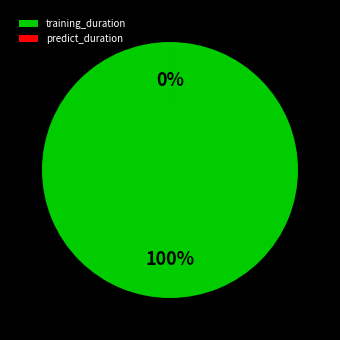

Is it true that training_duration is 99% of the pie?

False